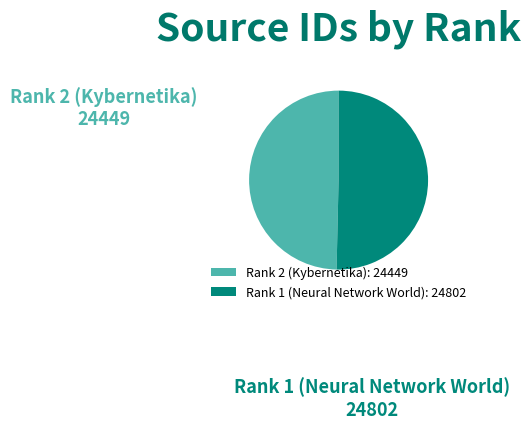

Combined, do Rank 2 (Kybernetika) and Rank 1 (Neural Network World) account for over 50%?

Yes